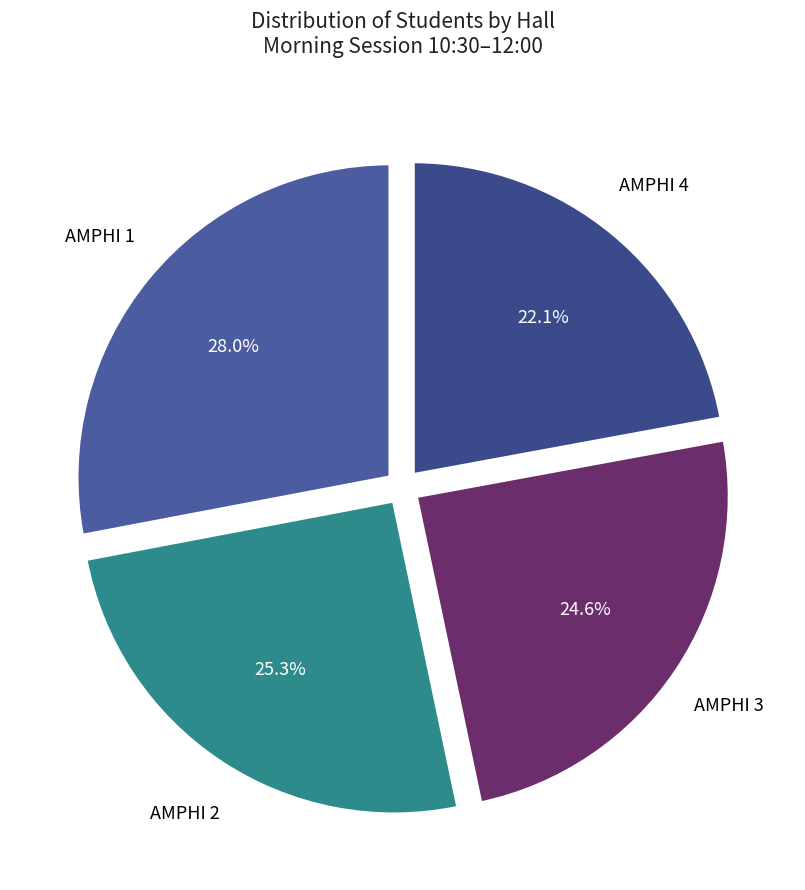

Which category has the smallest portion of the pie?

AMPHI 4